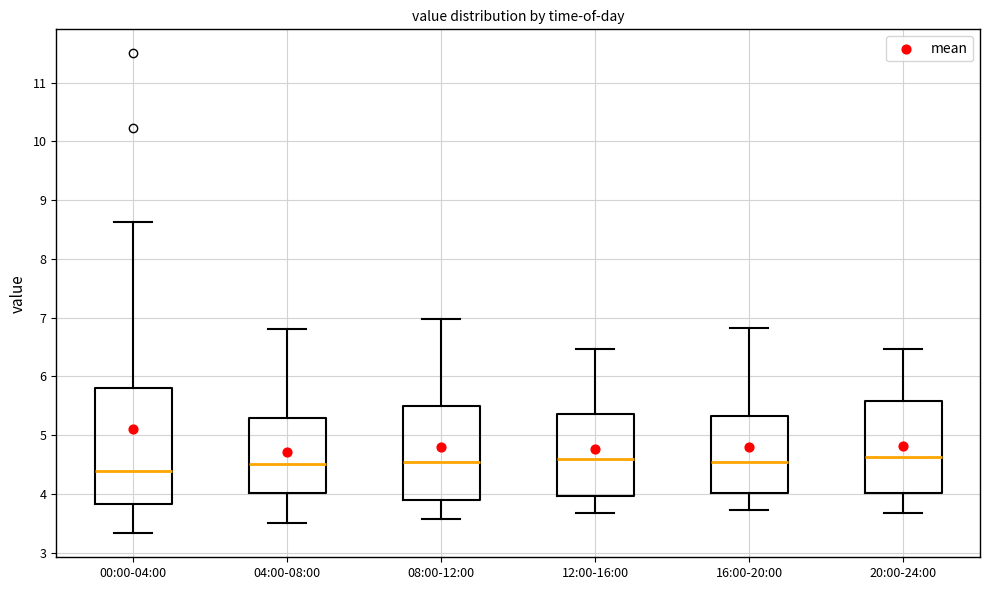

Where is the upper edge of the box for 00:00-04:00 on the y-axis? The values are not printed on the chart, so give them approximately, as read against the axis.

5.8